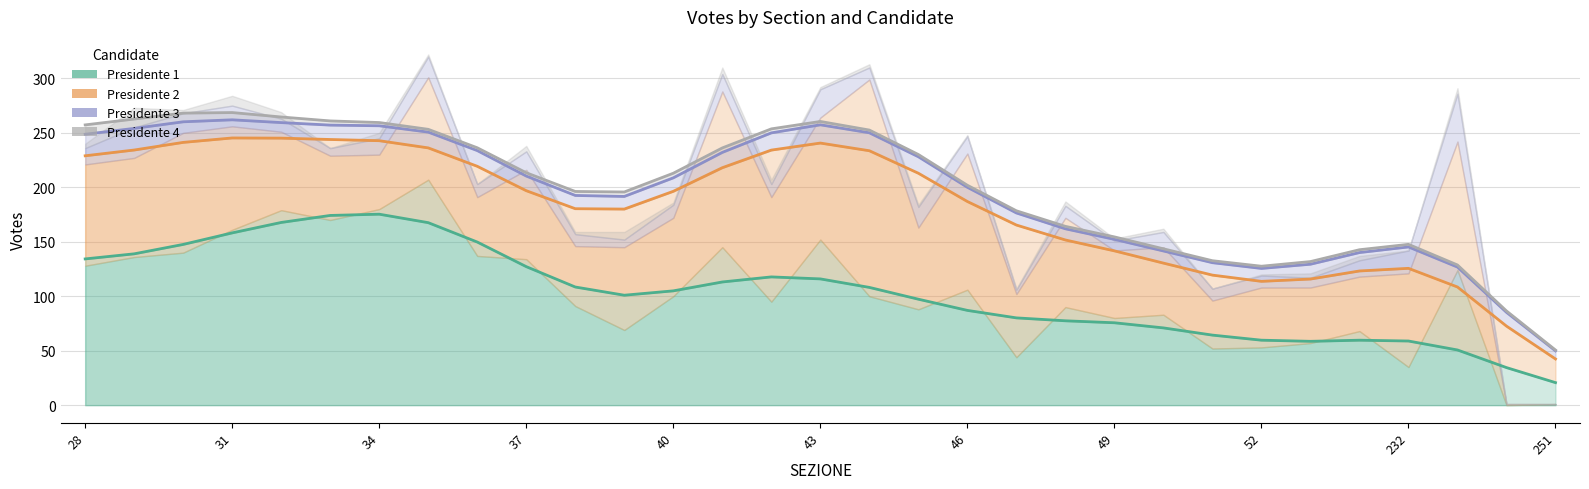

True or false: Presidente 3 has a value of 340.2 at 11.

False